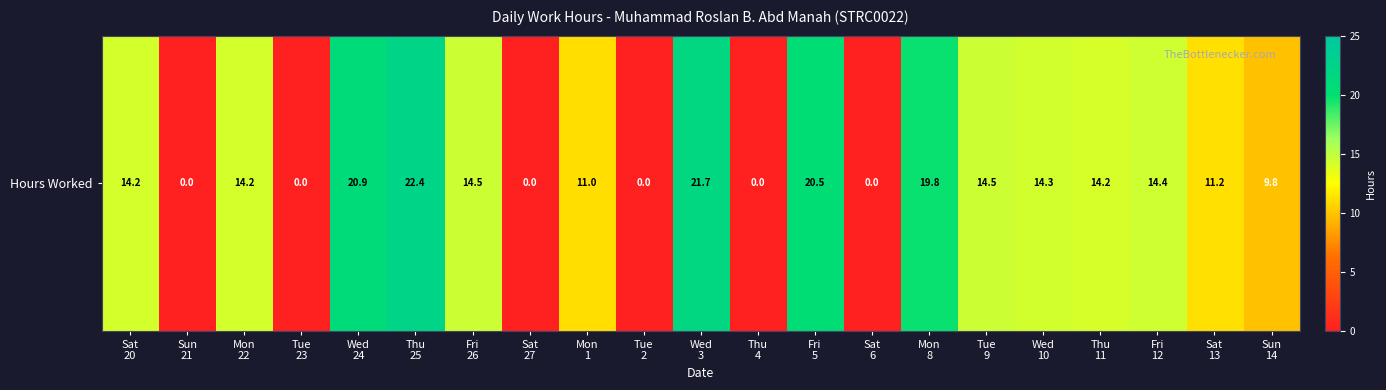

At which label does the data first exceed 14?

Sat
20